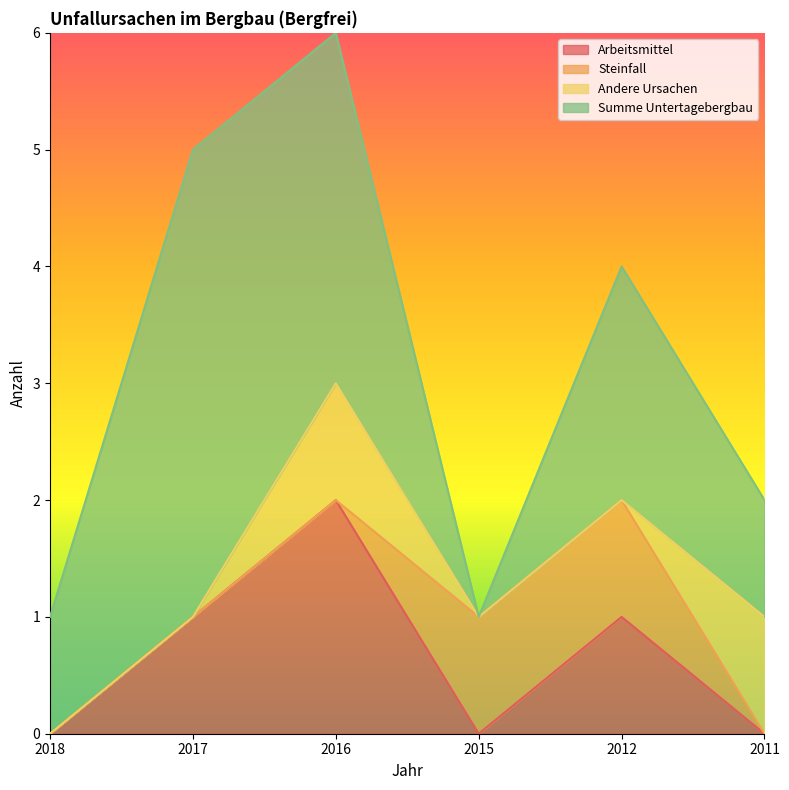

True or false: Steinfall has more than 1 interior local peaks.

False